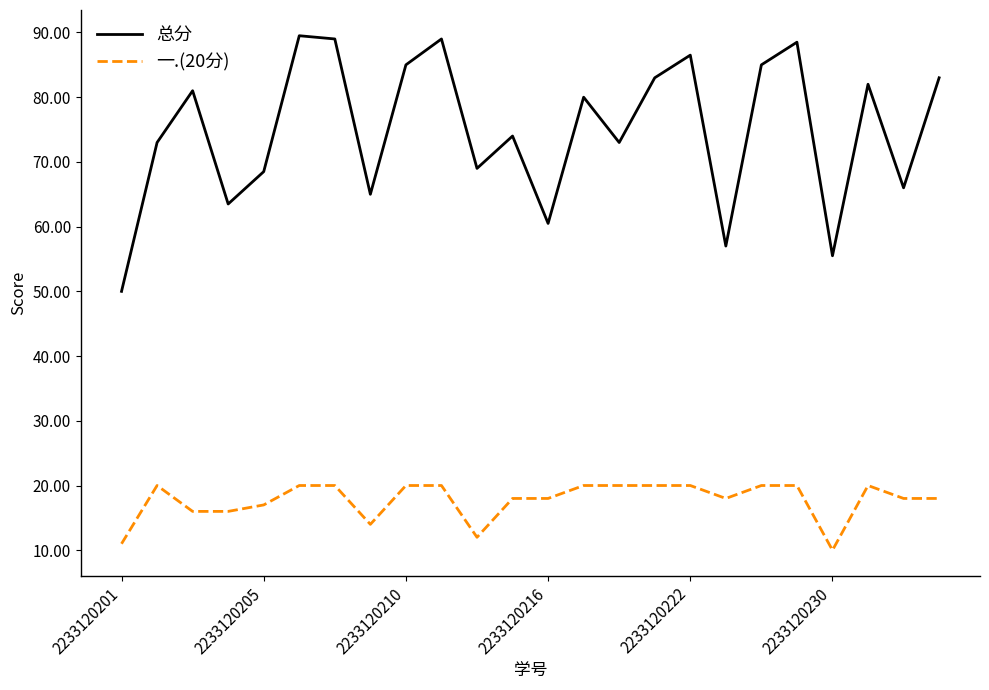

True or false: 总分 and 一.(20分) cross at least once.

False